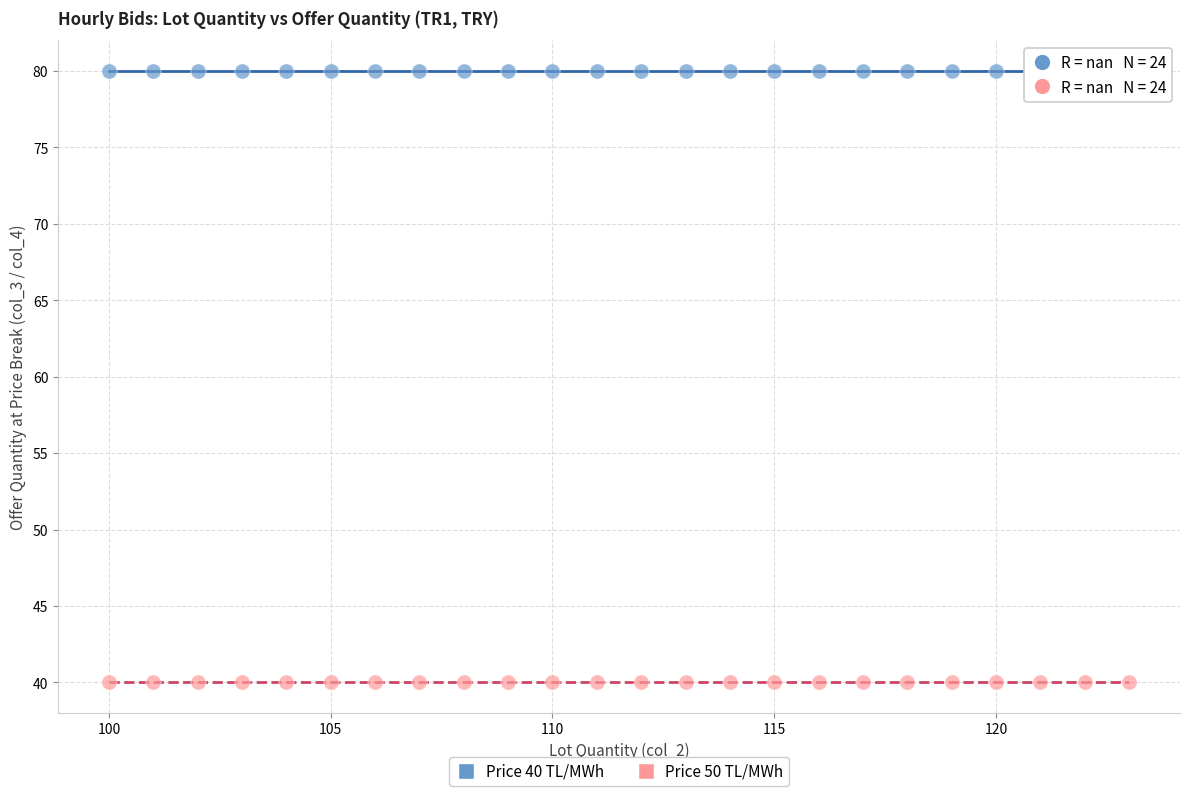

Which series reaches the minimum Y coordinate?

Price 50 TL/MWh